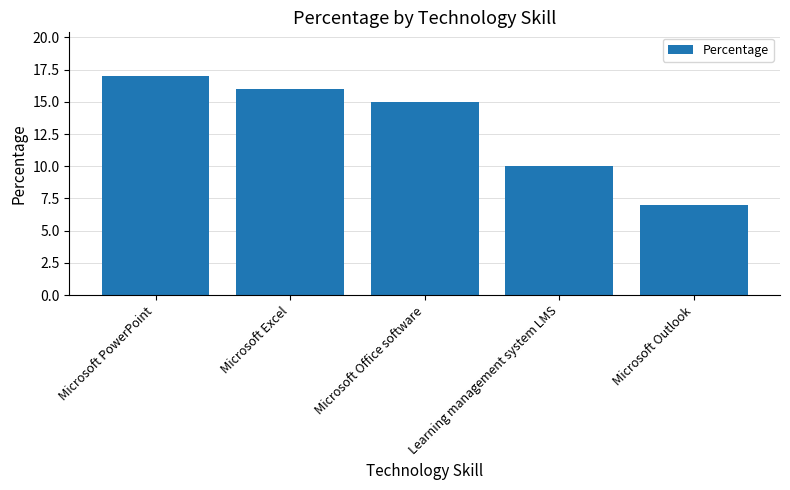

What position from the left is Microsoft Excel?

2